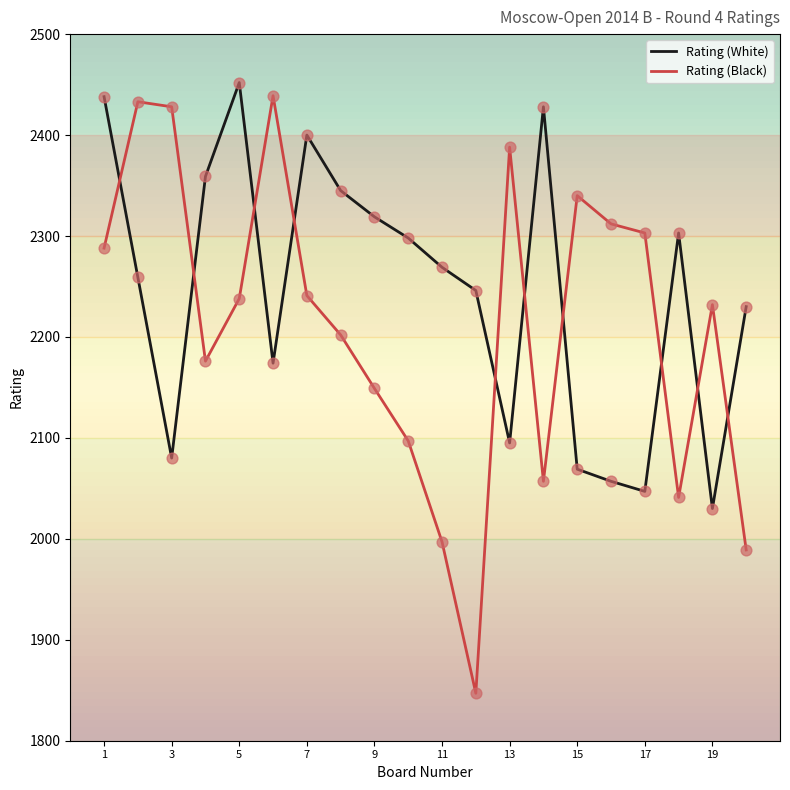

Which series has the largest range (max minus min)?

Rating (Black)